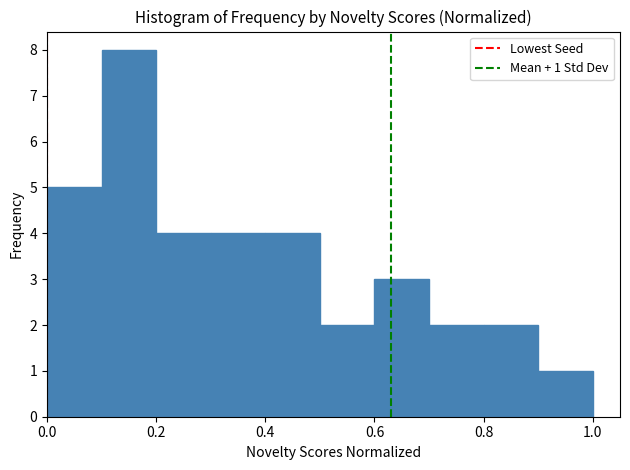

Which range on the x-axis has the tallest bar?

0.1 to 0.2